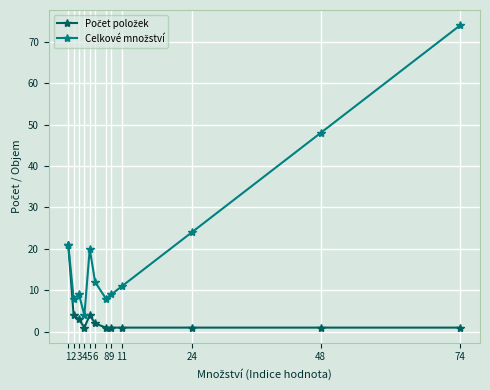

At how many categories does at least one series exceed 16?

5